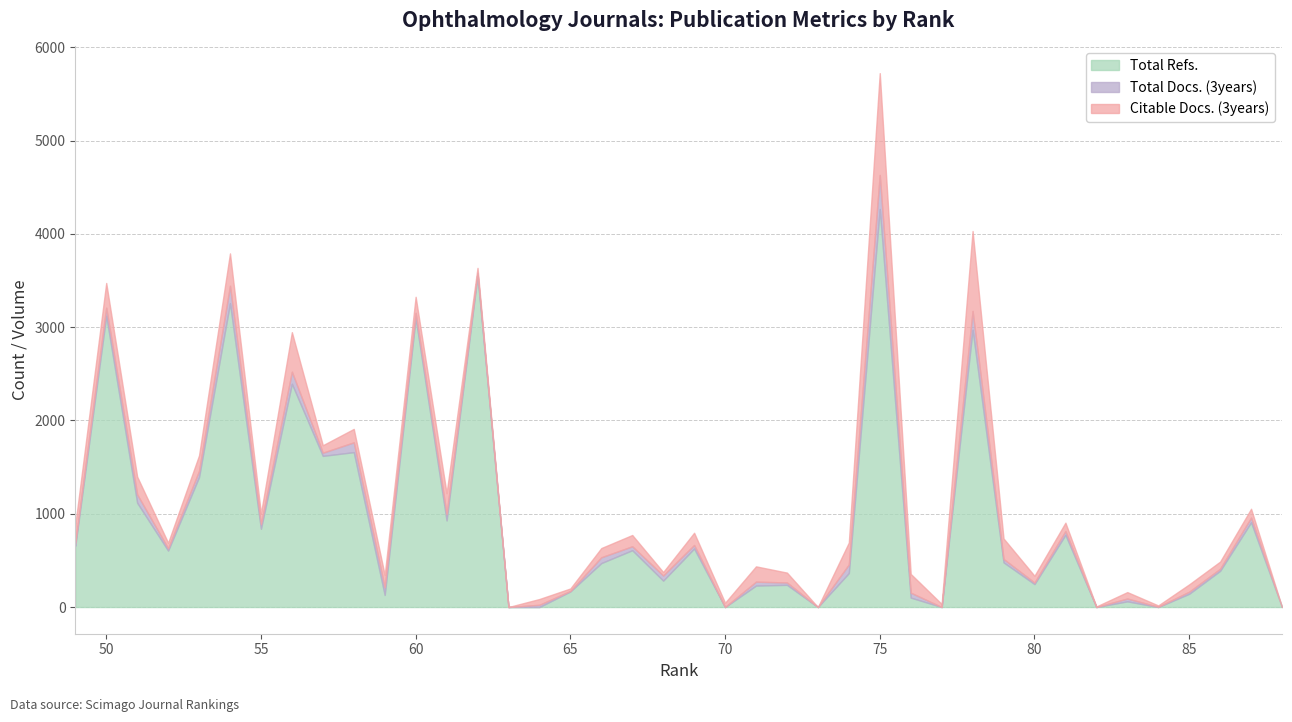

Is the value of Total Docs. (3years) at 73 greater than the value of Citable Docs. (3years) at 83?

No